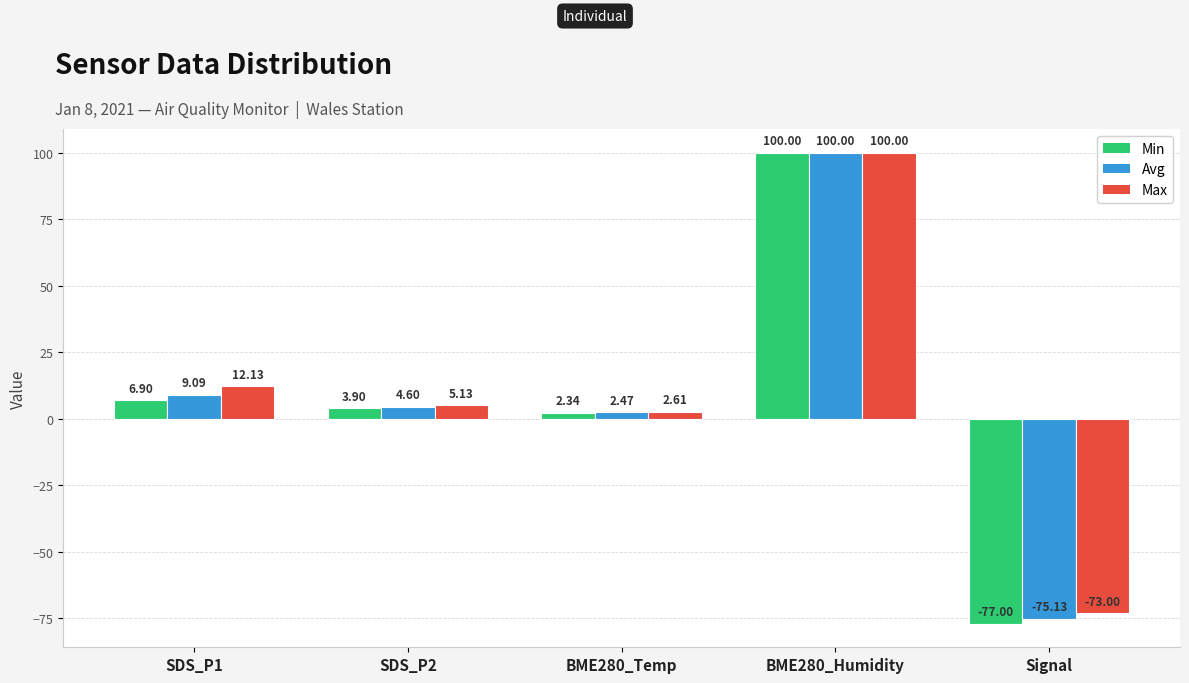

What is the difference between the second highest and second lowest values in the Avg series?

6.6